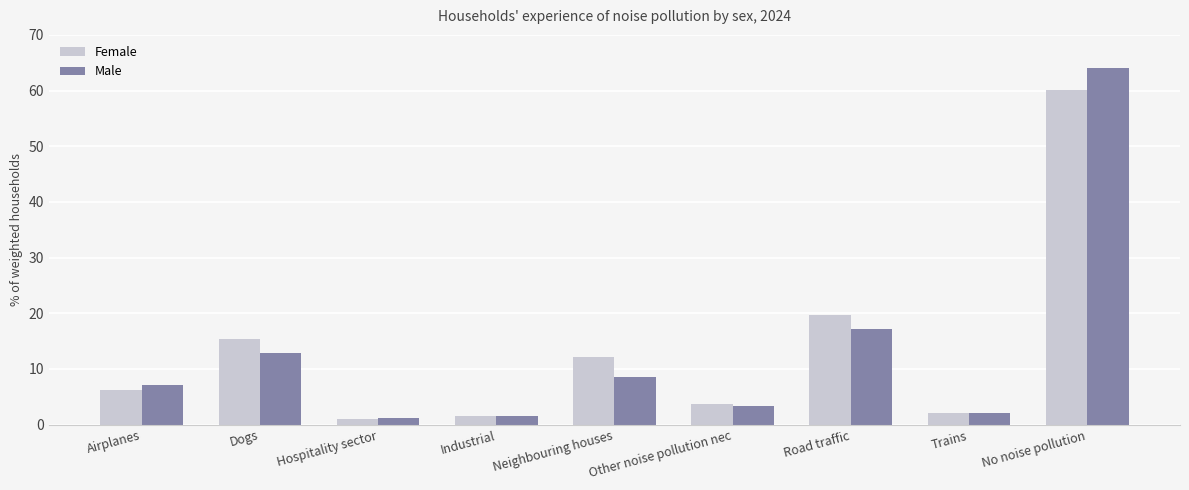

What is the difference between the maximum and second lowest values in the Male series?

62.6